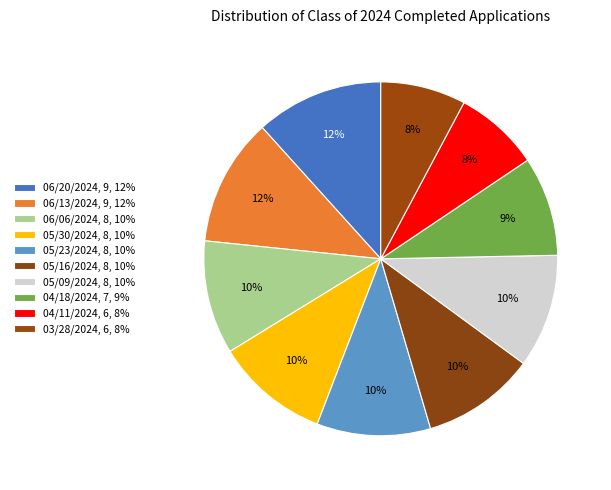

True or false: 05/30/2024 accounts for 10% of the total.

True